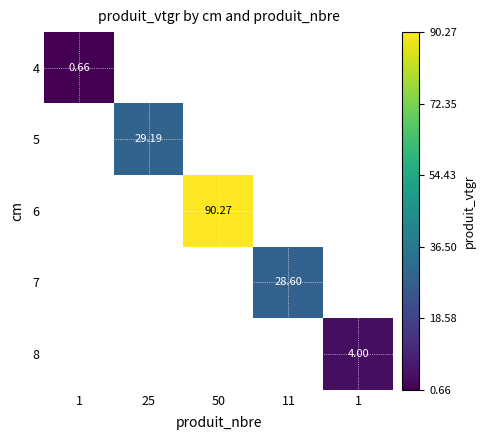

What is the maximum value shown in the chart?

90.3